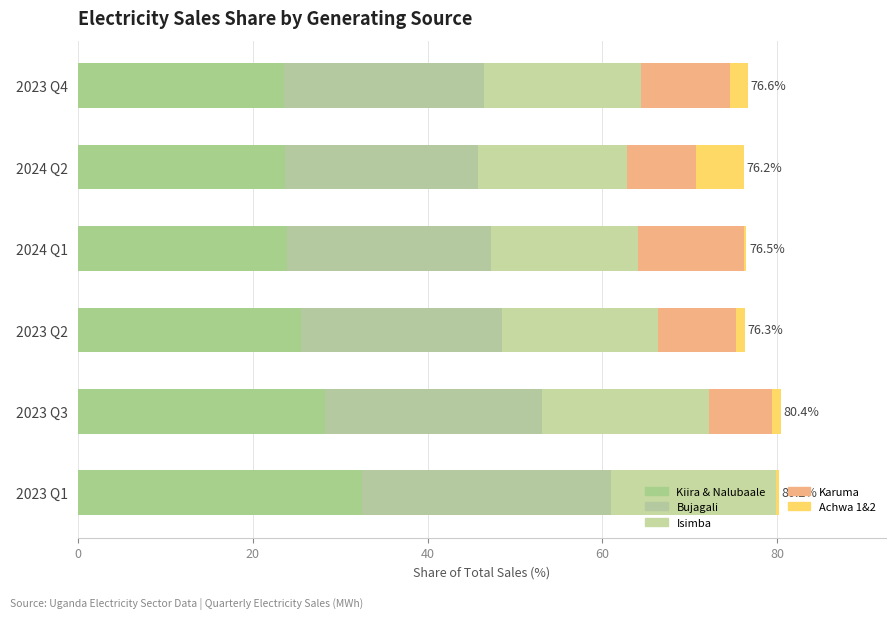

How many categories are shown in the chart?

6